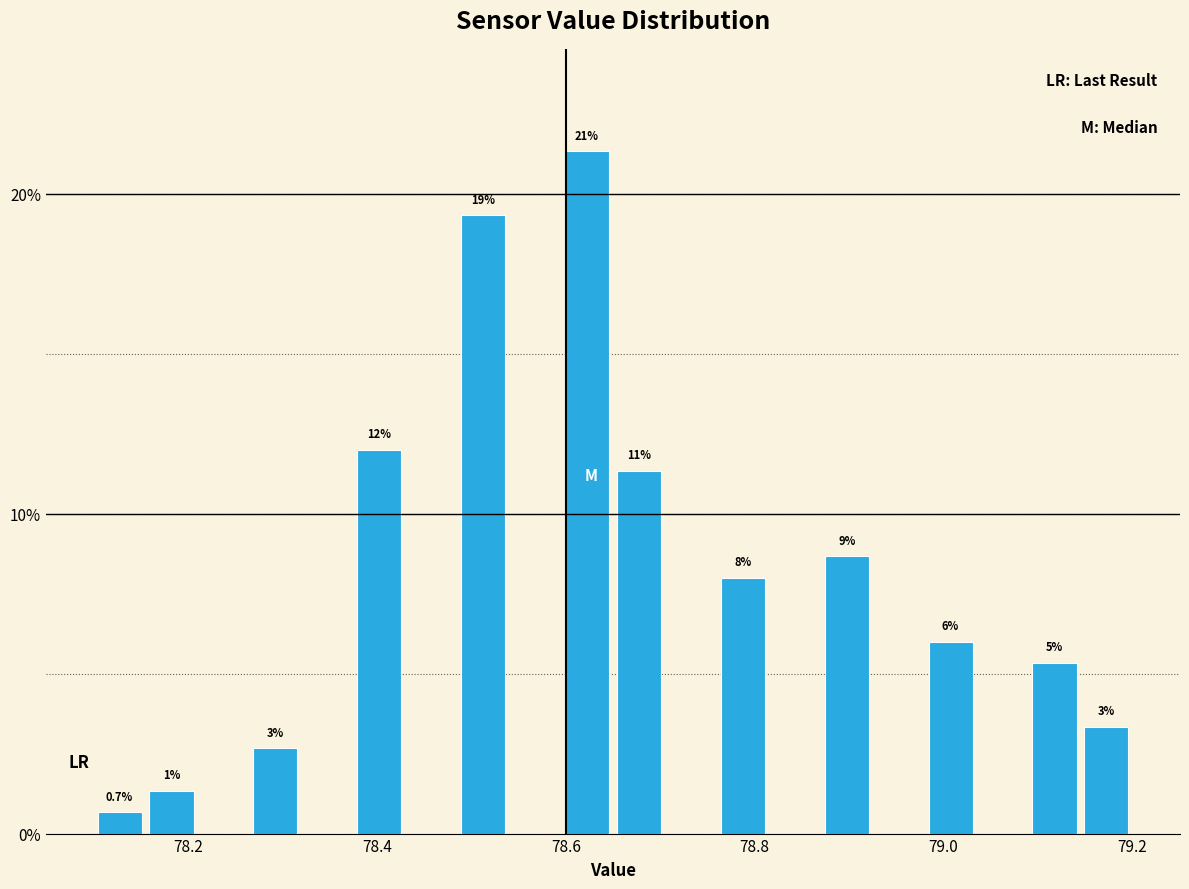

Read against the x-axis, roughly where is the centre of the tallest bar?

78.62